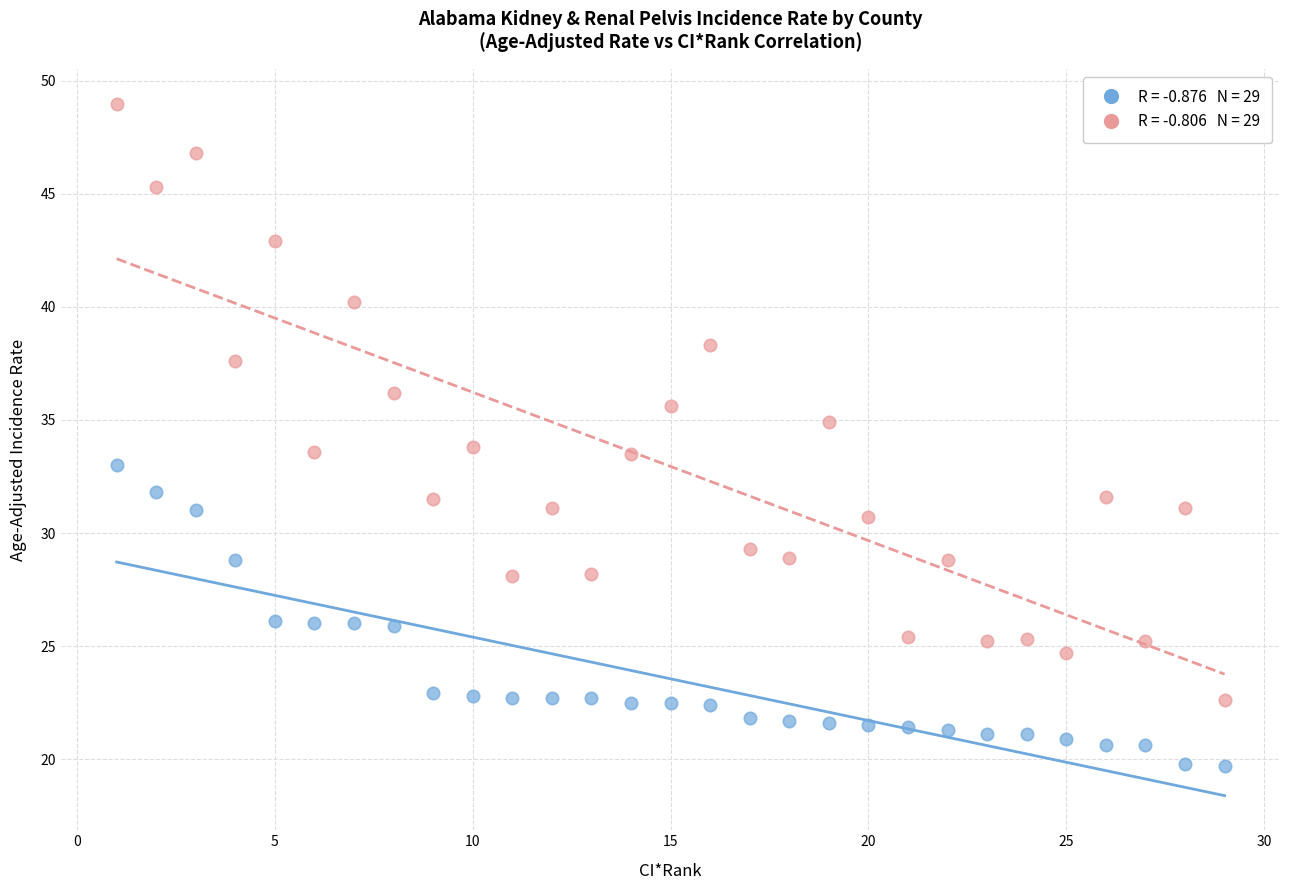

Across all data points, what is the range of X values (max minus min)?

28.0